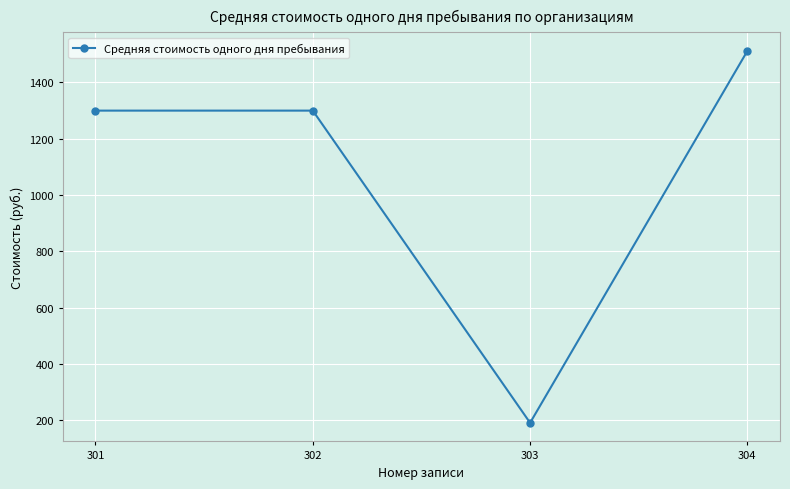

Reading left to right, transcribe all the data shown in this chart.

301=1300.0	302=1300.0	303=191.5	304=1512.0